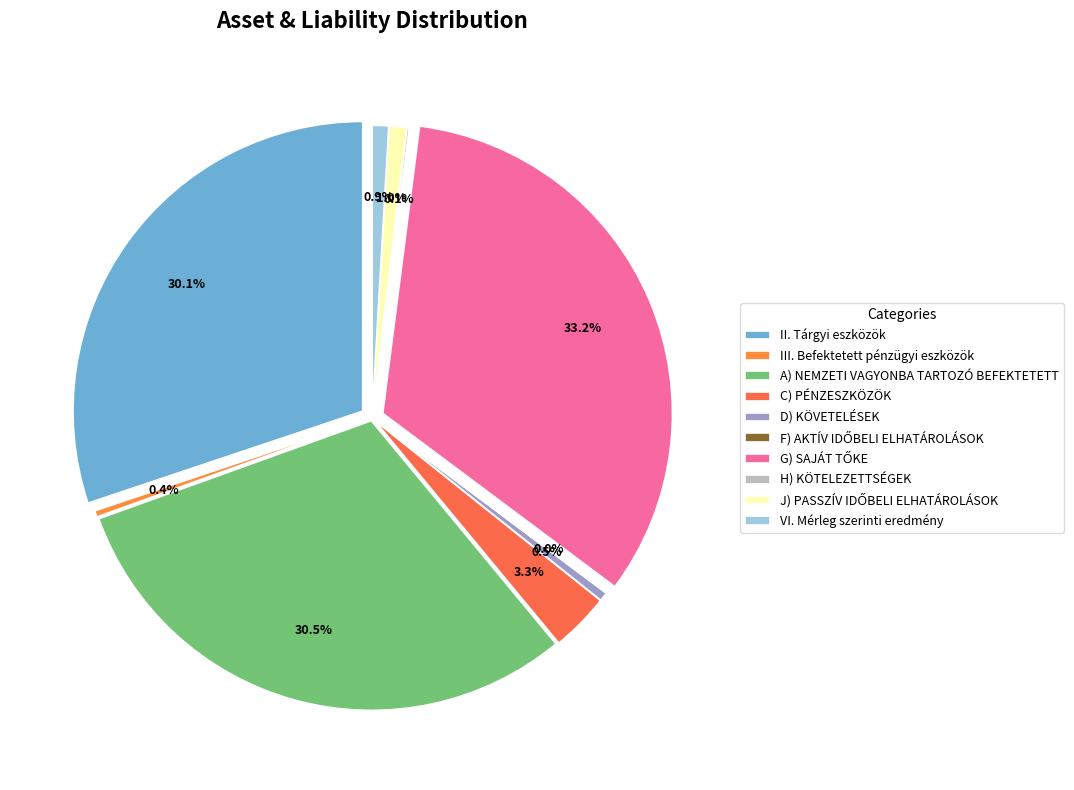

What percentage is the C) PÉNZESZKÖZÖK slice, to the nearest percent?

3%